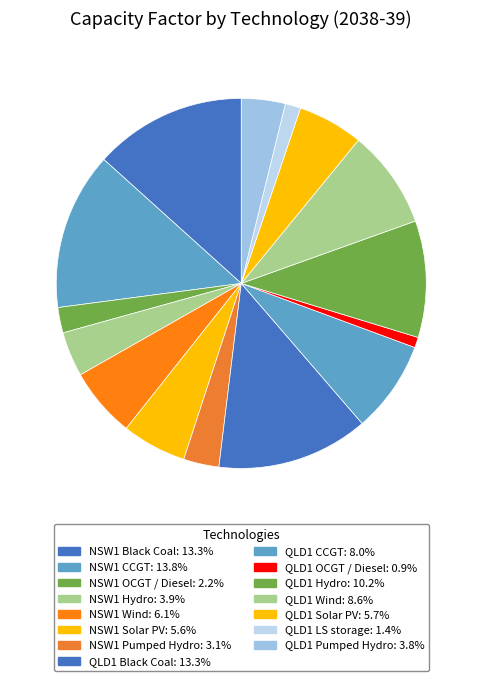

How many slices are in this pie chart?

15